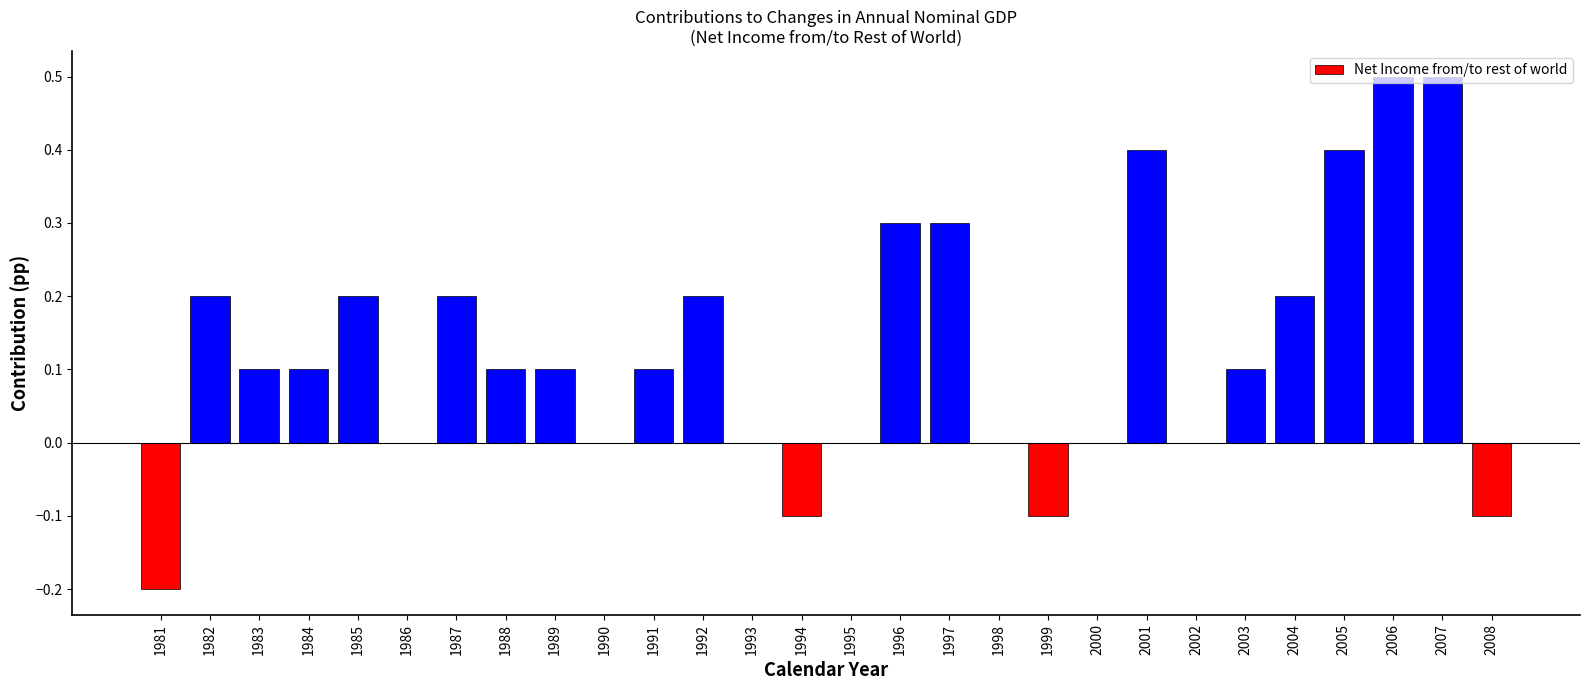

What is the greatest value displayed?

0.5